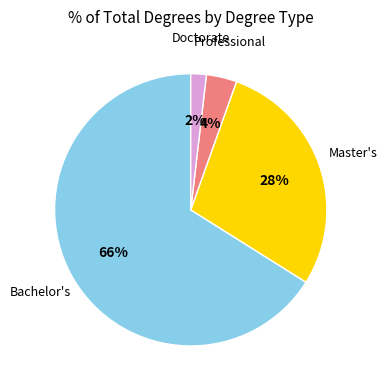

Do Master's and Doctorate together represent more than half of the pie?

No